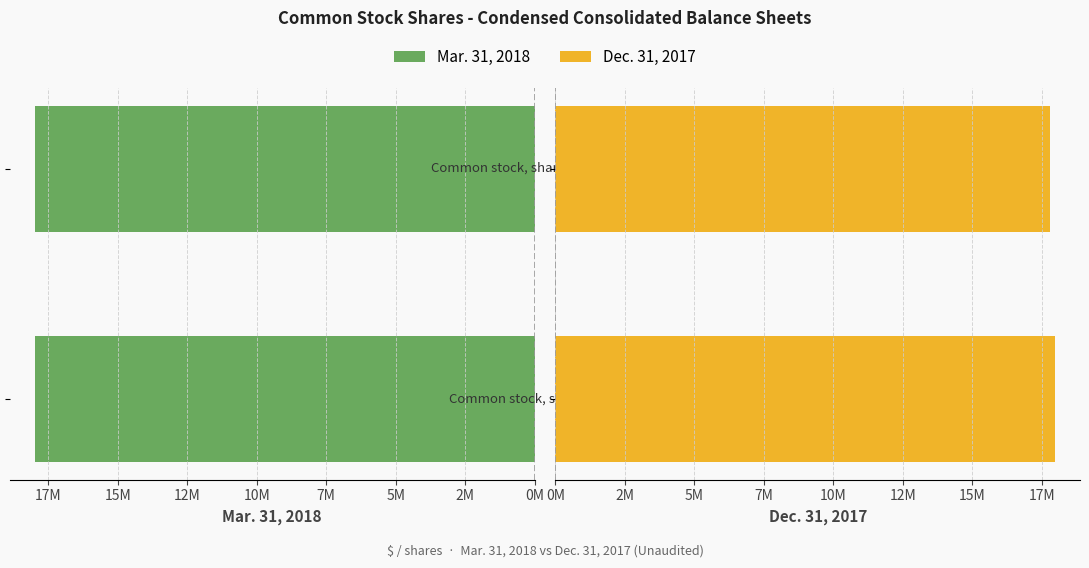

Are the bars grouped side by side (vs. stacked)?

Yes